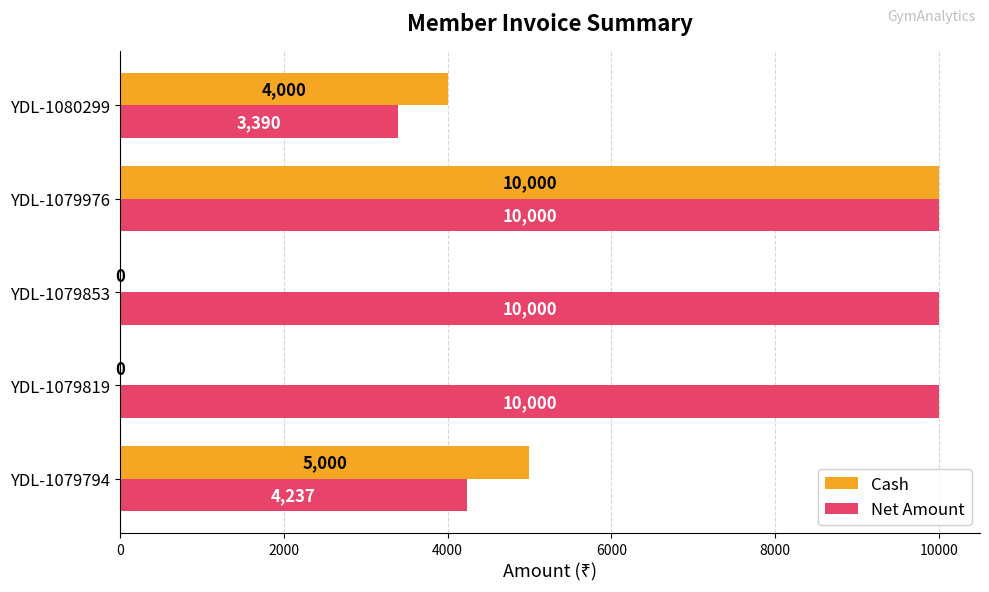

Count the number of categories in the chart.

5